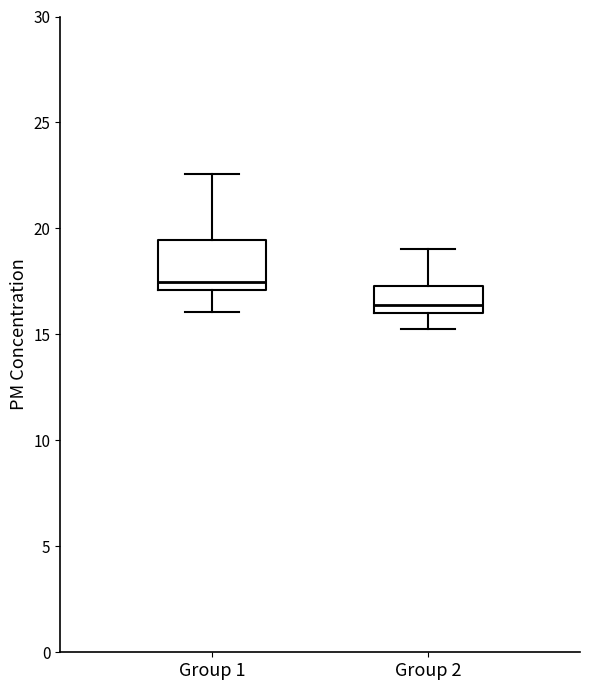

Where does the median line of the box for Group 1 sit on the y-axis? The values are not printed on the chart, so give them approximately, as read against the axis.

17.5